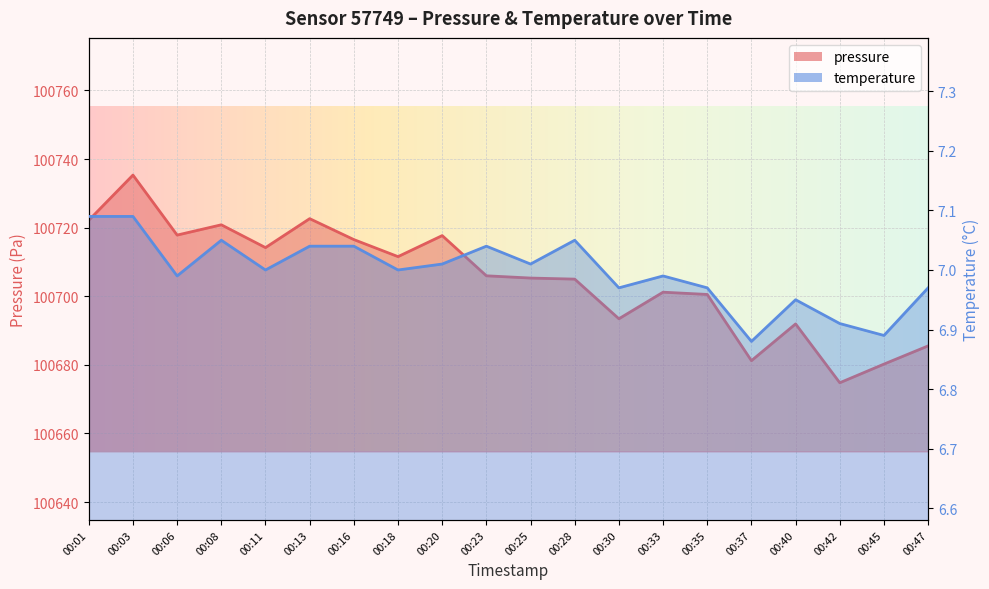

What is the sum of all pressure values?

2014103.9